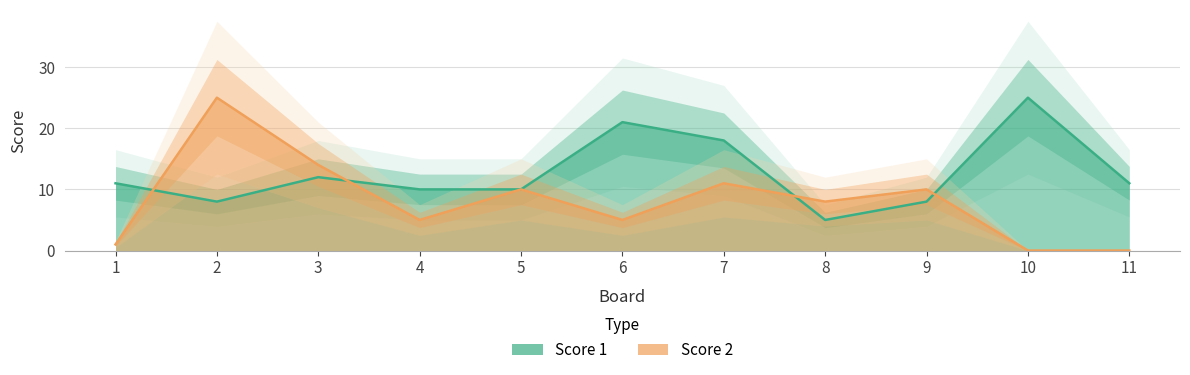

Does the chart display data point markers on the line(s)?

No